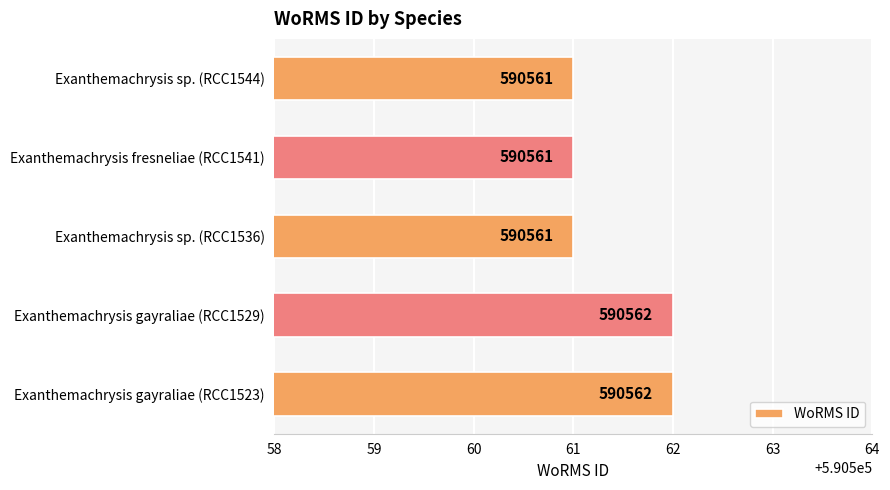

True or false: the data shows 795287 at Exanthemachrysis sp. (RCC1544).

False